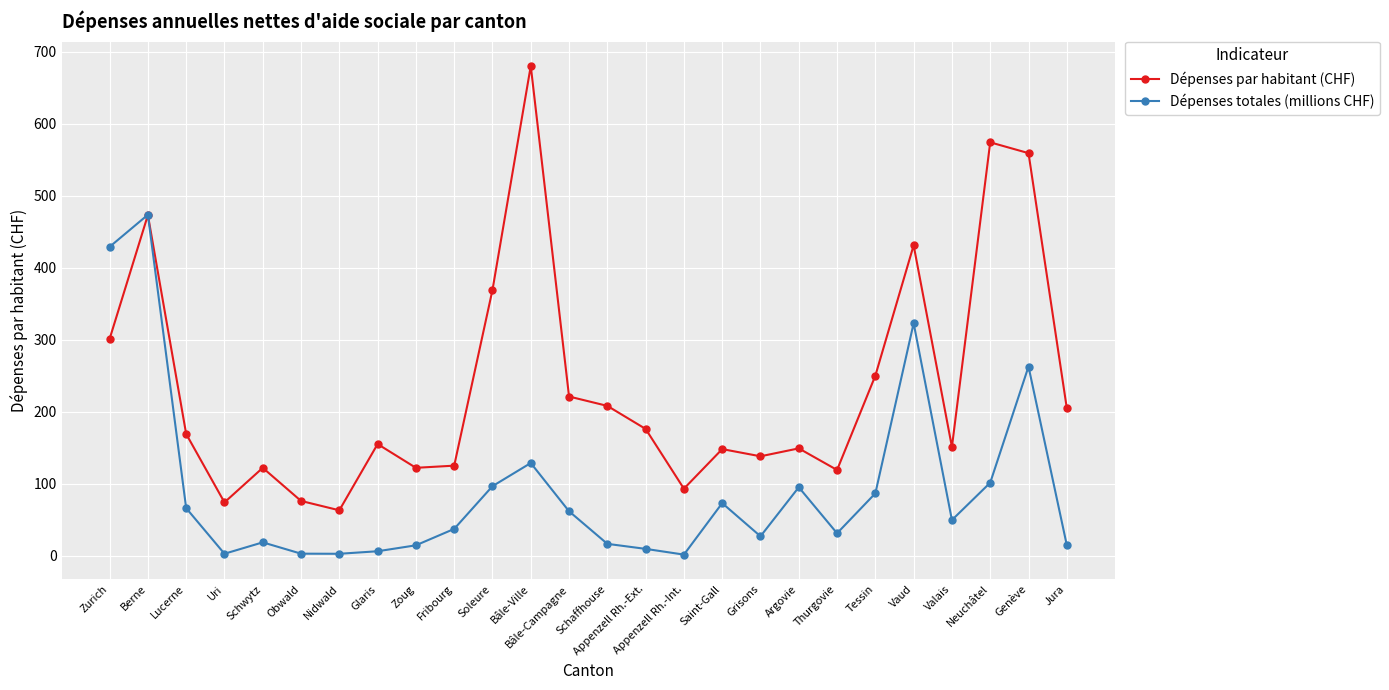

How many lines are shown in the chart?

2